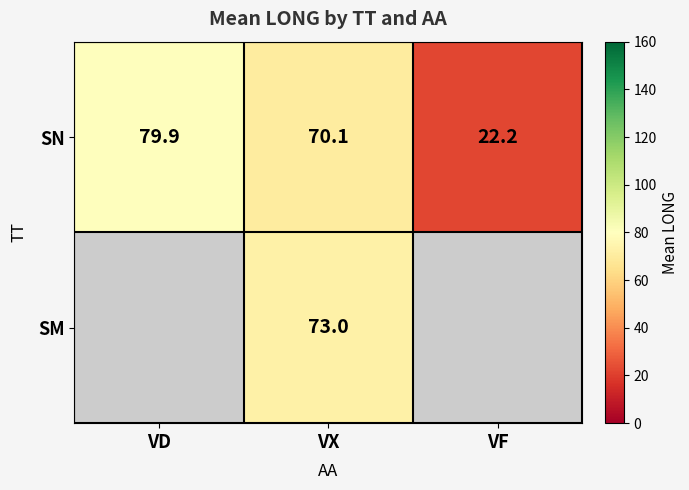

The value of SN at VD is 79.9. True or false?

True